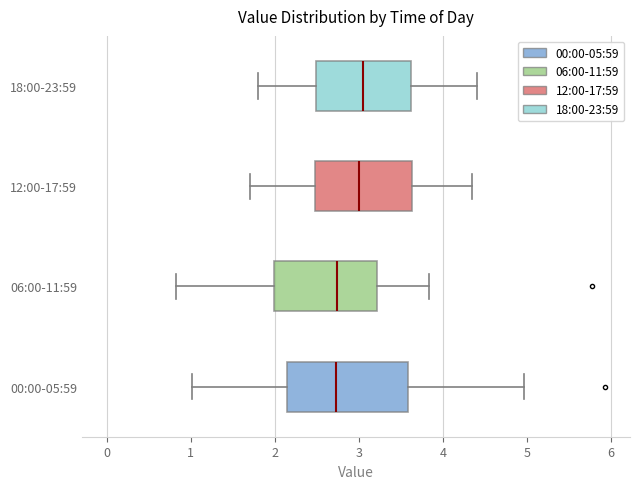

Reading bottom to top, read every box against the x-axis: the position of its median line, the range the box covers, and the ends of its whiskers. The values are not printed on the chart, so give them approximately, as read against the axis.

00:00-05:59: median 2.7, box 2.1 to 3.6, whiskers 1.0 to 5.0
06:00-11:59: median 2.7, box 2.0 to 3.2, whiskers 0.8 to 3.8
12:00-17:59: median 3.0, box 2.5 to 3.6, whiskers 1.7 to 4.4
18:00-23:59: median 3.1, box 2.5 to 3.6, whiskers 1.8 to 4.4